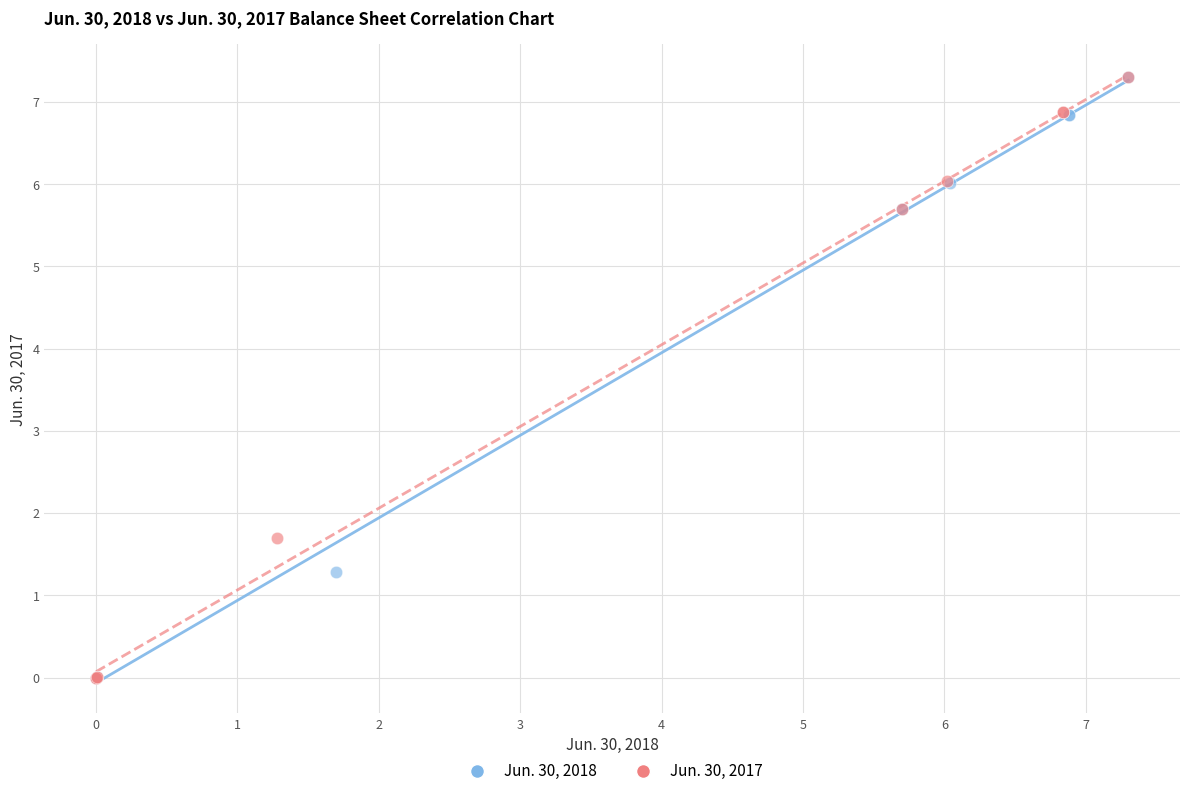

What are all the series names shown in the legend?

Jun. 30, 2018, Jun. 30, 2017